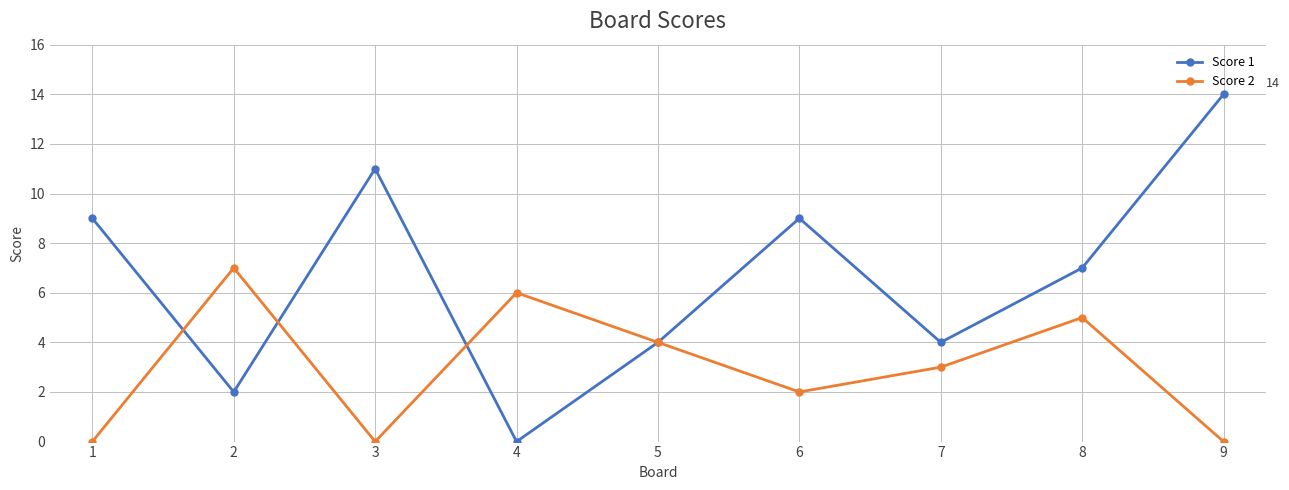

Count the Score 1 values in the range 4 to 9.

5